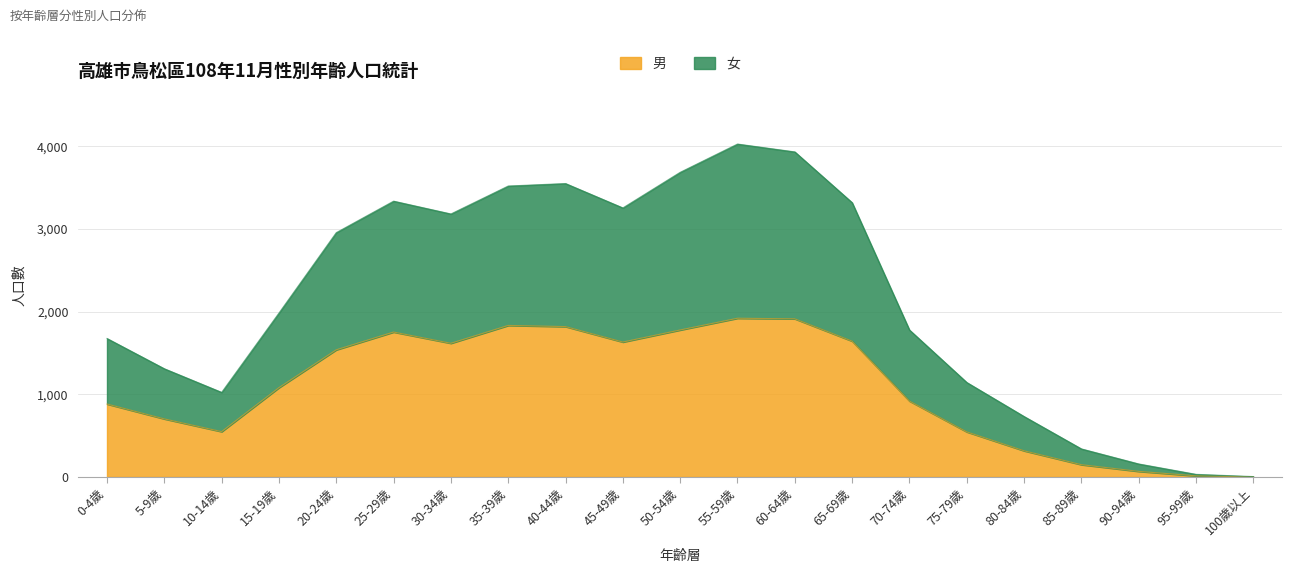

What is the approximate value of 男 at 55-59歲, to the nearest 10?

1920